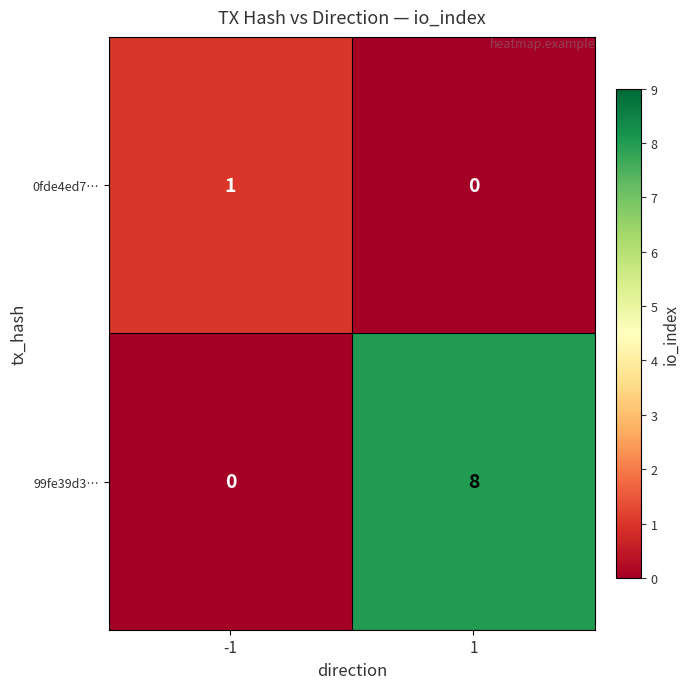

Is it true that 99fe39d3… equals 8 at 1?

True